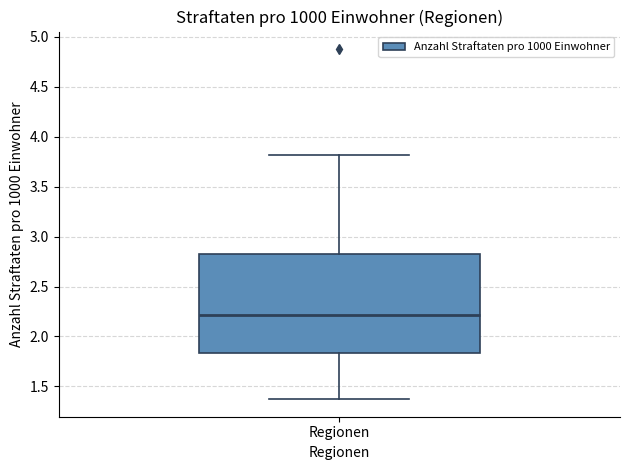

Read this box plot against the y-axis: the position of the median line, the range covered by the box, and the ends of both whiskers. The values are not printed on the chart, so give them approximately, as read against the axis.

median 2.20, box 1.85 to 2.85, whiskers 1.35 to 3.80